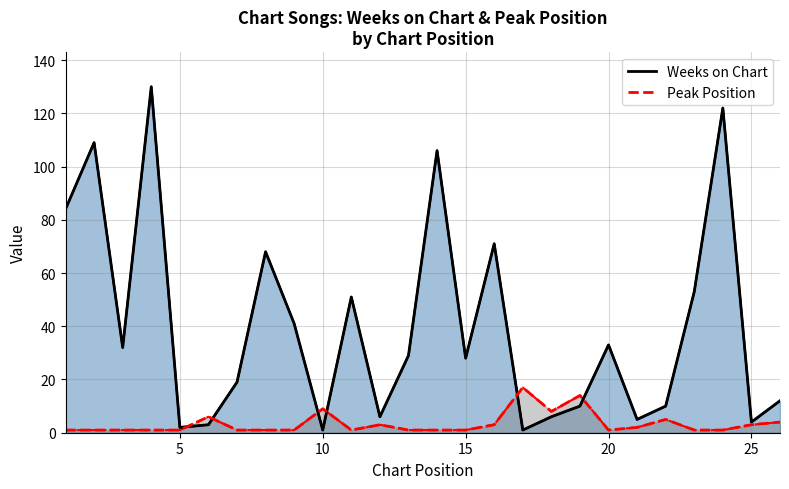

Does the chart display data point markers on the line(s)?

No